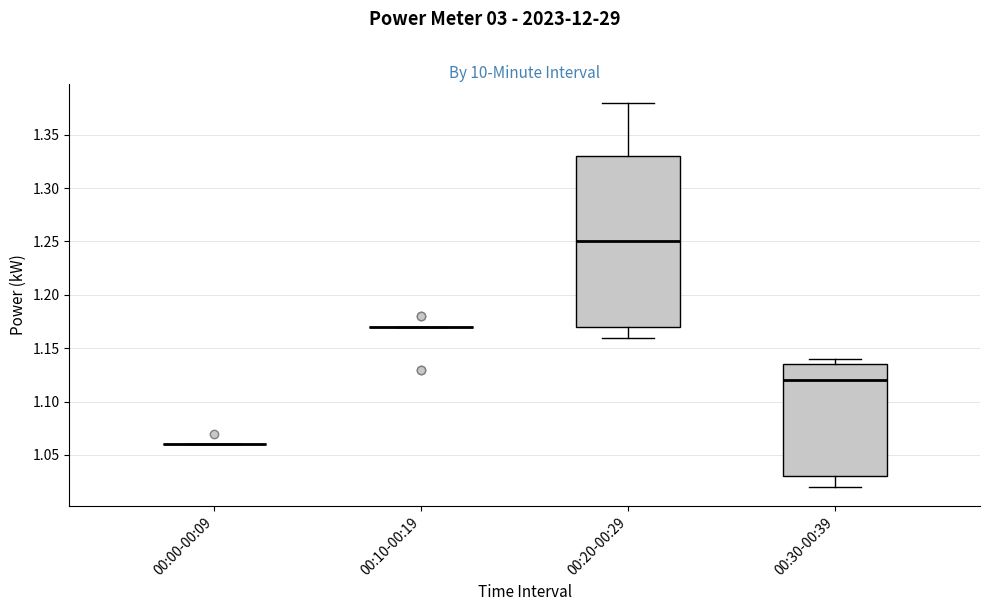

Where does the median line of the box for 00:30-00:39 sit on the y-axis? The values are not printed on the chart, so give them approximately, as read against the axis.

1.120